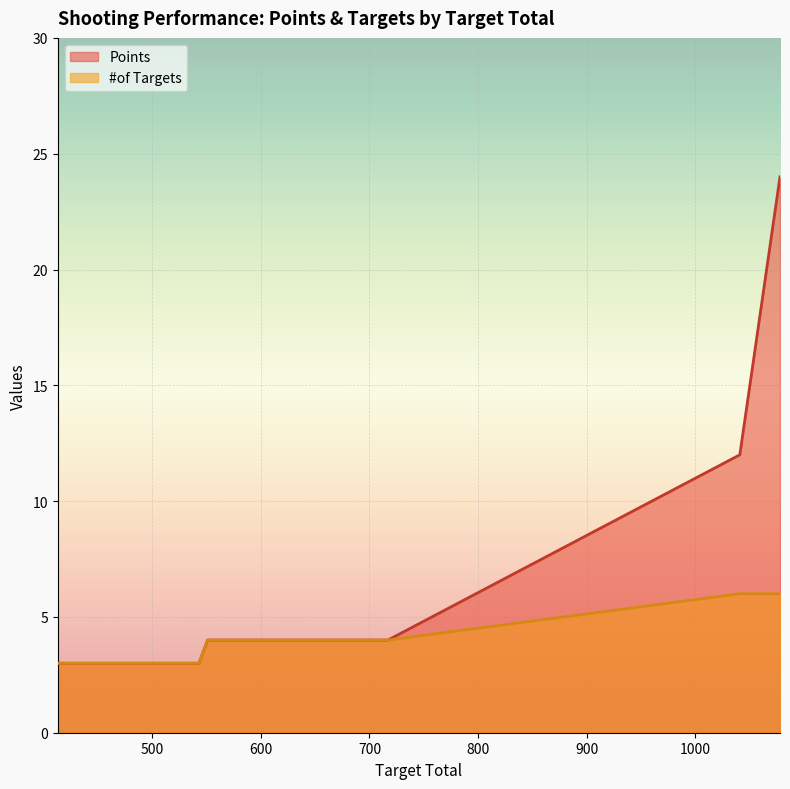

What is the value of the #of Targets point at the 1st from the left?

3